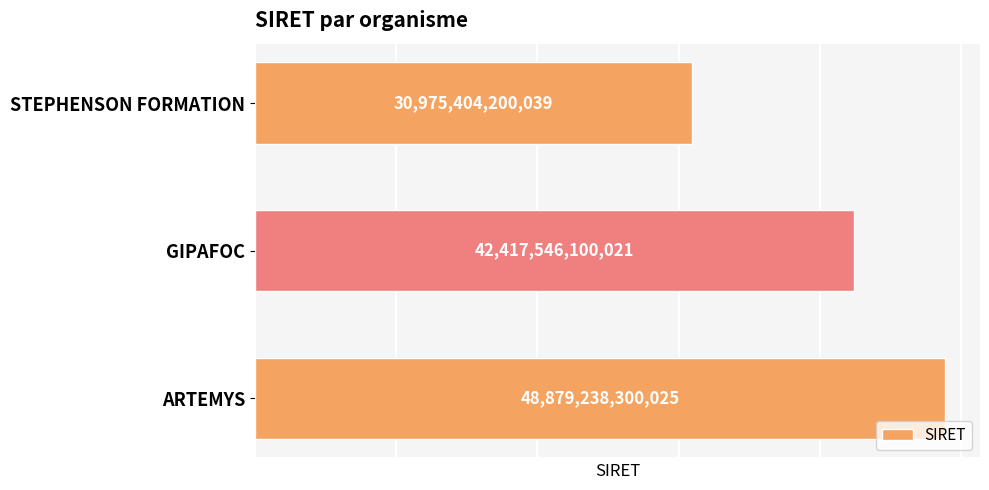

Reading bottom to top, list all the values displayed in this chart.

ARTEMYS=48879238300025	GIPAFOC=42417546100021	STEPHENSON FORMATION=30975404200039